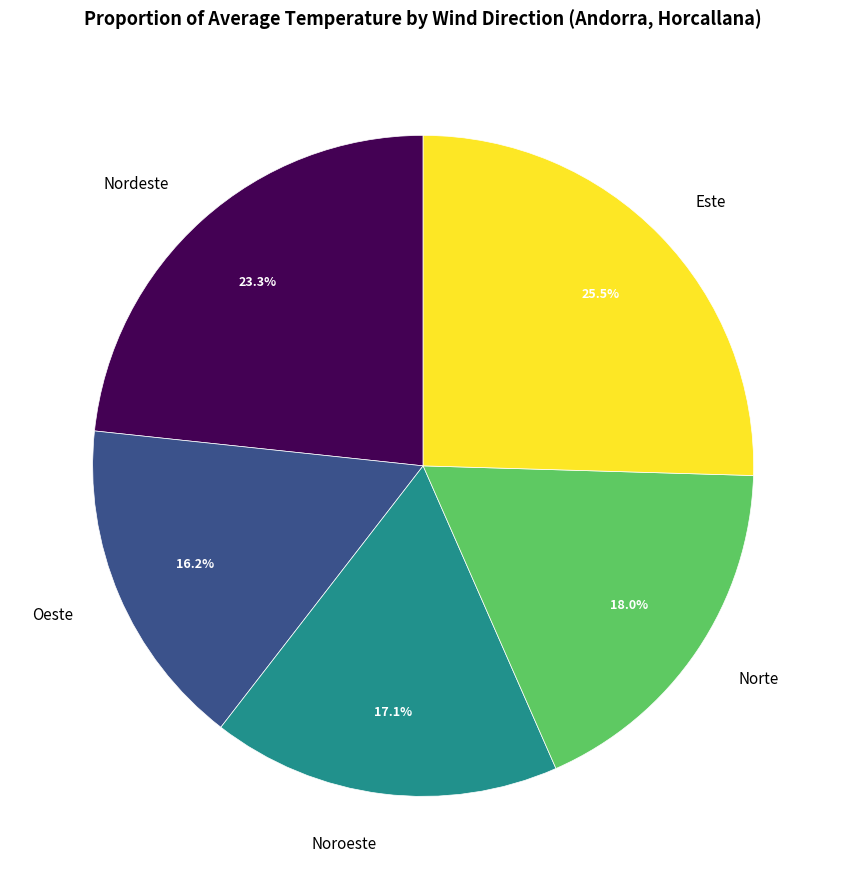

How many segments does this pie chart have?

5